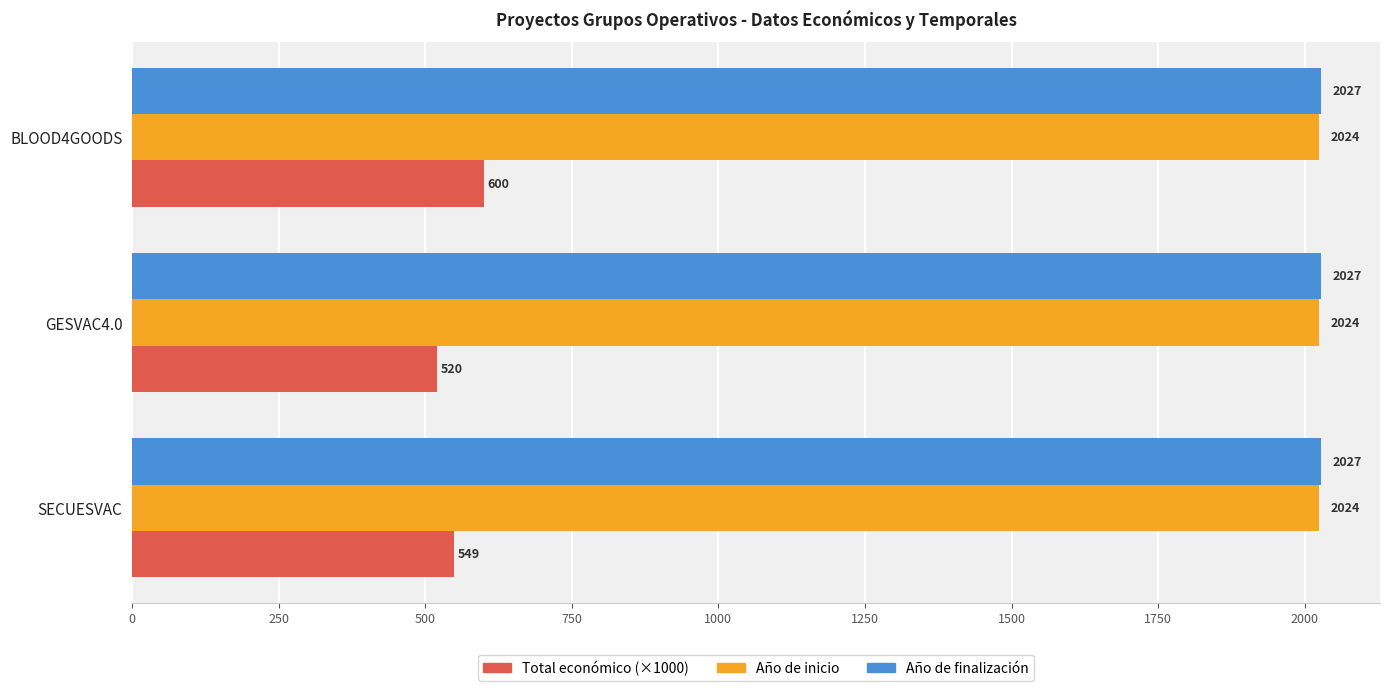

Rank the series at BLOOD4GOODS from highest to lowest value.

Año de finalización, Año de inicio, Total económico (×1000)